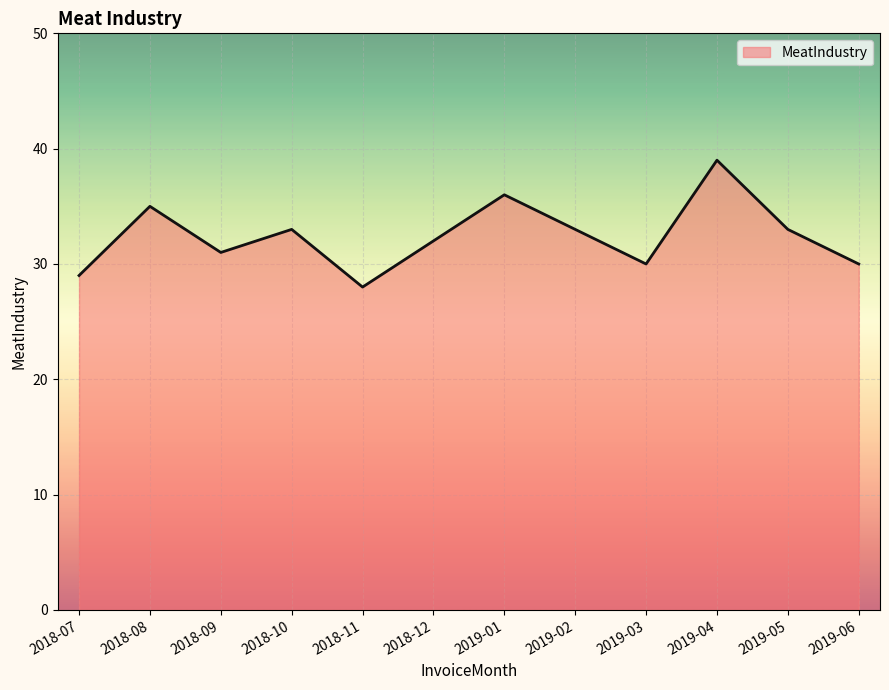

Reading left to right, transcribe all the data shown in this chart.

2018-07=29	2018-08=35	2018-09=31	2018-10=33	2018-11=28	2018-12=32	2019-01=36	2019-02=33	2019-03=30	2019-04=39	2019-05=33	2019-06=30